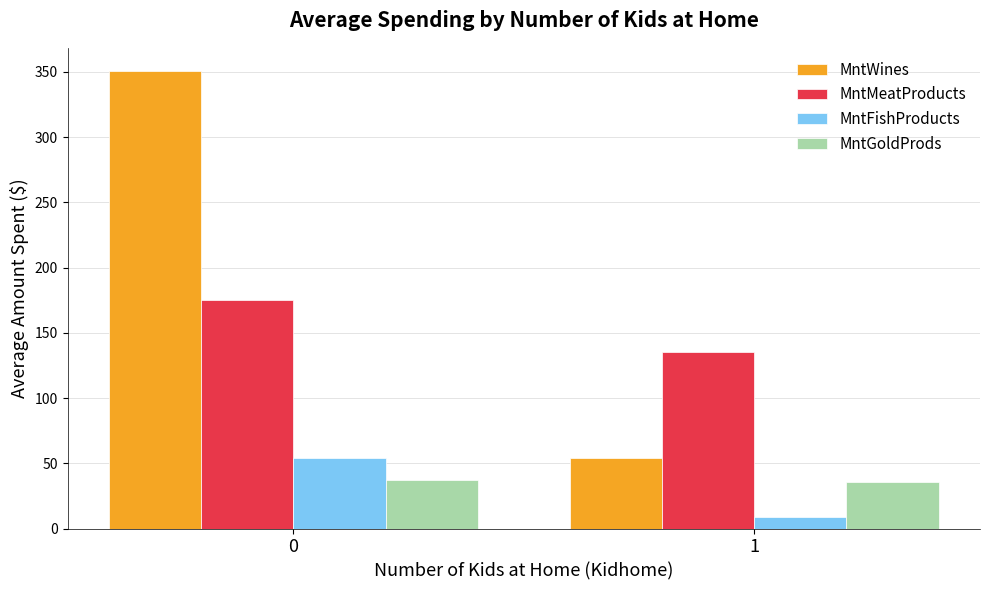

The value of MntMeatProducts at 1 is 220.1. True or false?

False